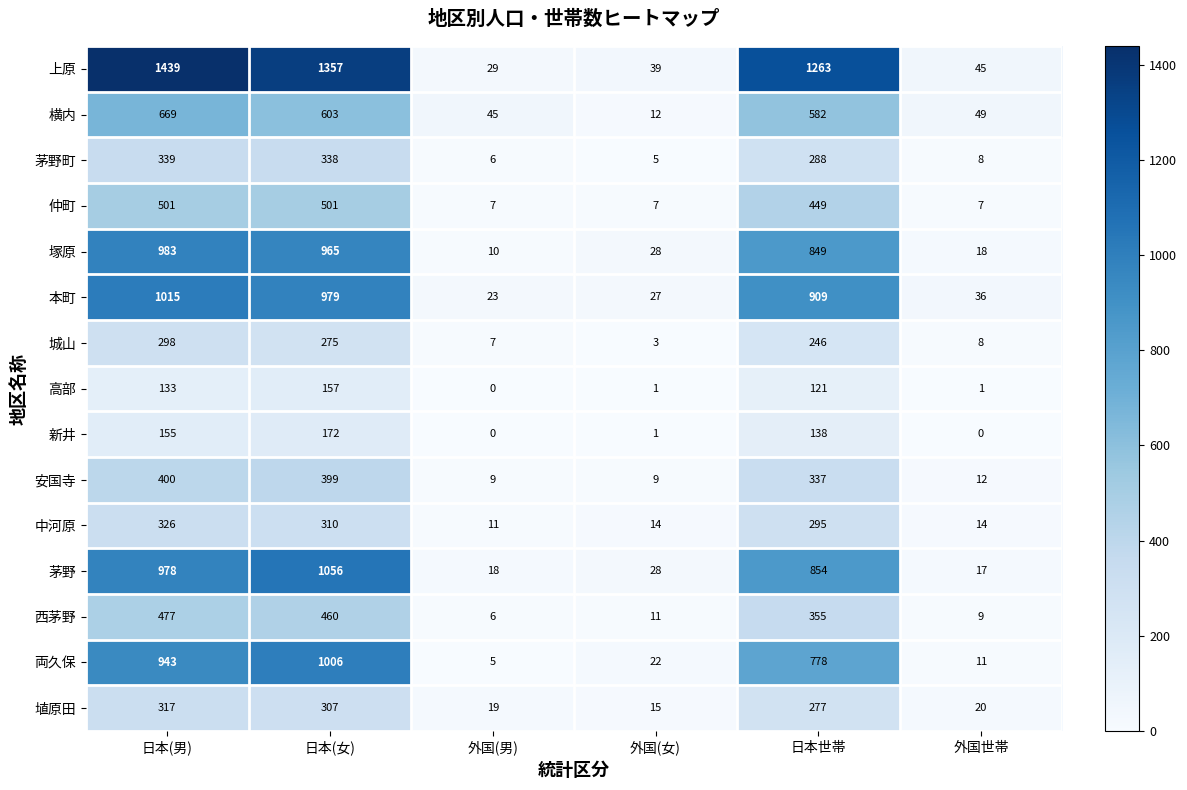

Which series has the widest spread of values?

上原